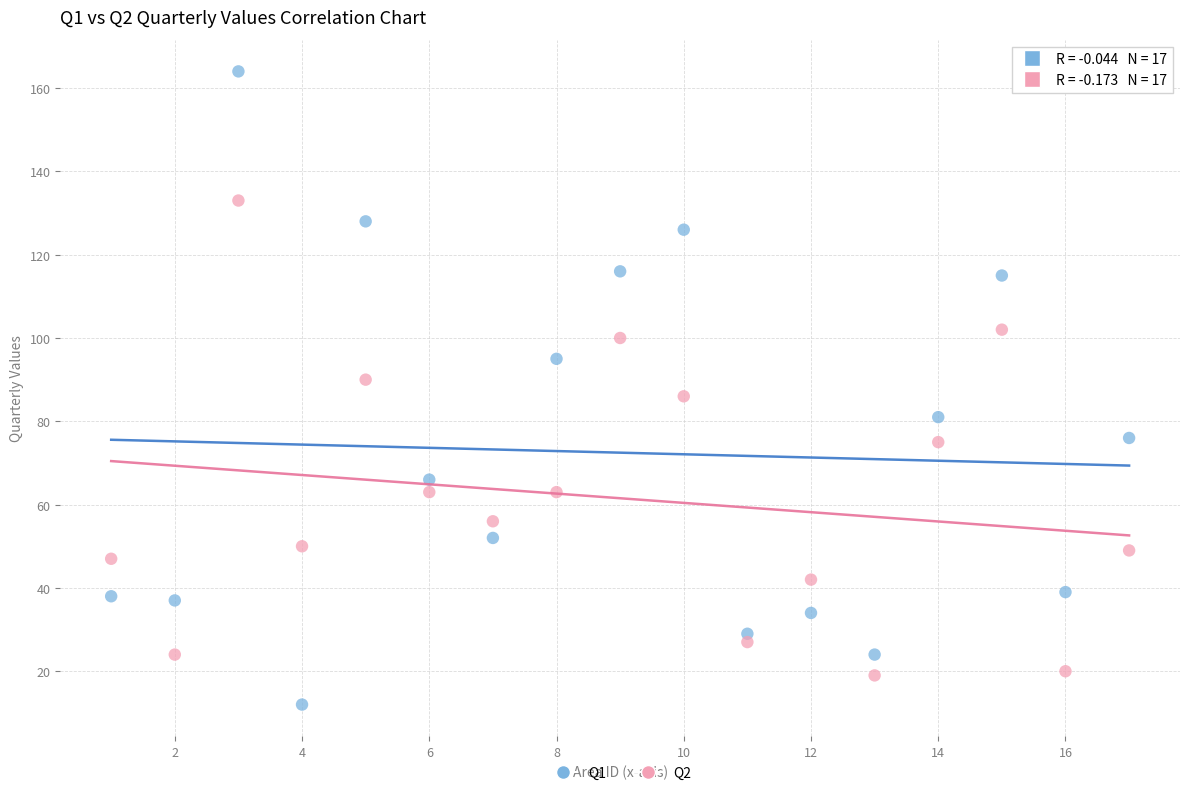

Which series has the widest spread of Y values?

Q1